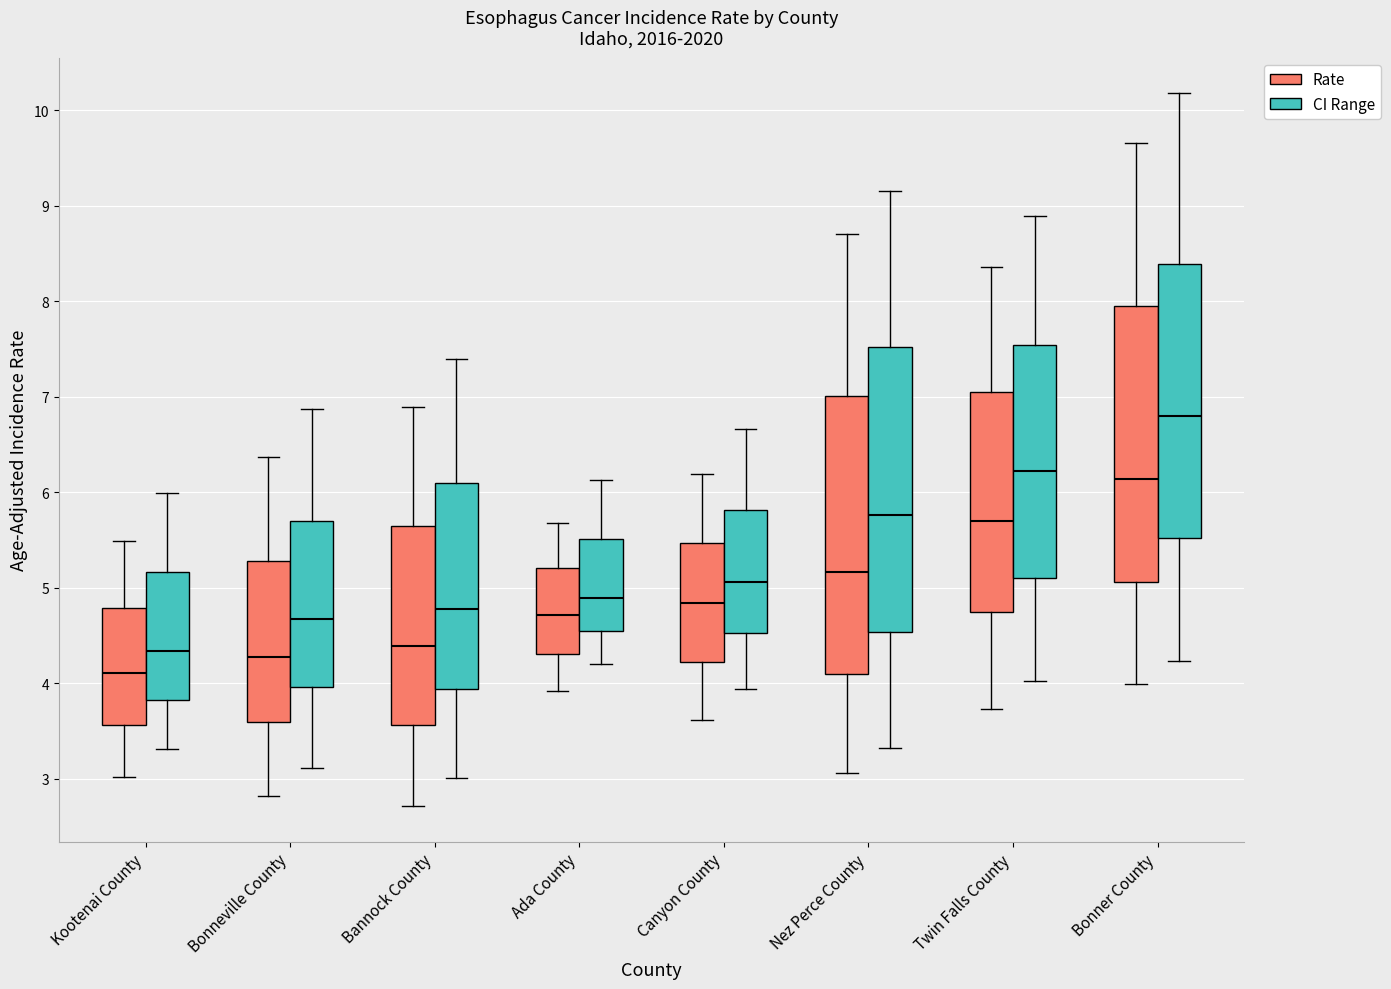

Reading left to right, read every box against the y-axis: the position of its median line, the range the box covers, and the ends of its whiskers. The values are not printed on the chart, so give them approximately, as read against the axis.

Kootenai County (Rate): median 4.1, box 3.6 to 4.8, whiskers 3.0 to 5.5
Kootenai County (CI Range): median 4.3, box 3.8 to 5.2, whiskers 3.3 to 6.0
Bonneville County (Rate): median 4.3, box 3.6 to 5.3, whiskers 2.8 to 6.4
Bonneville County (CI Range): median 4.7, box 4.0 to 5.7, whiskers 3.1 to 6.9
Bannock County (Rate): median 4.4, box 3.6 to 5.7, whiskers 2.7 to 6.9
Bannock County (CI Range): median 4.8, box 3.9 to 6.1, whiskers 3.0 to 7.4
Ada County (Rate): median 4.7, box 4.3 to 5.2, whiskers 3.9 to 5.7
Ada County (CI Range): median 4.9, box 4.5 to 5.5, whiskers 4.2 to 6.1
Canyon County (Rate): median 4.8, box 4.2 to 5.5, whiskers 3.6 to 6.2
Canyon County (CI Range): median 5.1, box 4.5 to 5.8, whiskers 3.9 to 6.7
Nez Perce County (Rate): median 5.2, box 4.1 to 7.0, whiskers 3.1 to 8.7
Nez Perce County (CI Range): median 5.8, box 4.5 to 7.5, whiskers 3.3 to 9.1
Twin Falls County (Rate): median 5.7, box 4.7 to 7.1, whiskers 3.7 to 8.4
Twin Falls County (CI Range): median 6.2, box 5.1 to 7.5, whiskers 4.0 to 8.9
Bonner County (Rate): median 6.1, box 5.1 to 7.9, whiskers 4.0 to 9.7
Bonner County (CI Range): median 6.8, box 5.5 to 8.4, whiskers 4.2 to 10.2